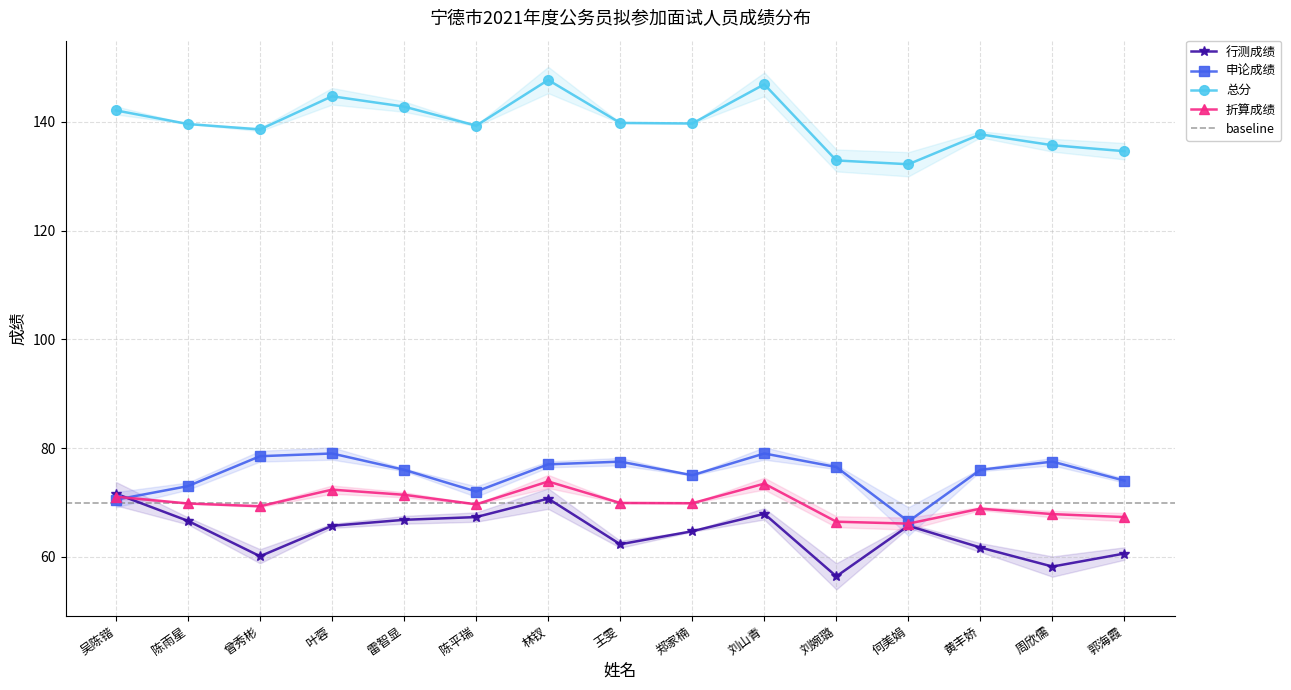

Which has a higher value, 吴陈锴 or 曾秀彬?

吴陈锴